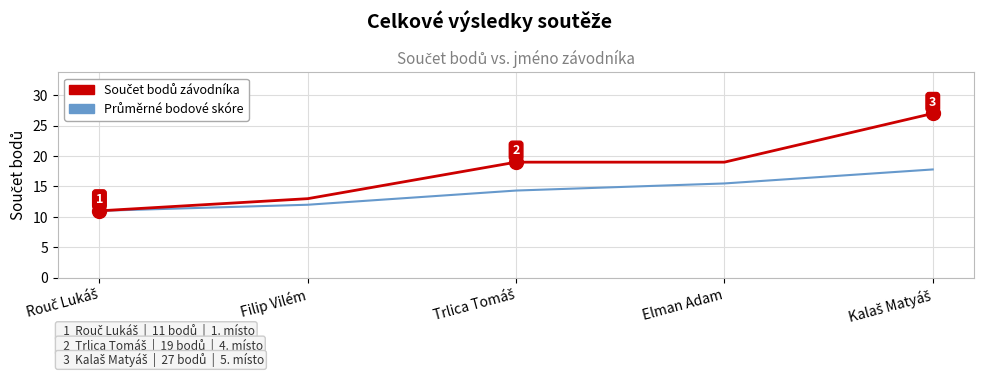

What is the maximum value shown in the chart?

27.0